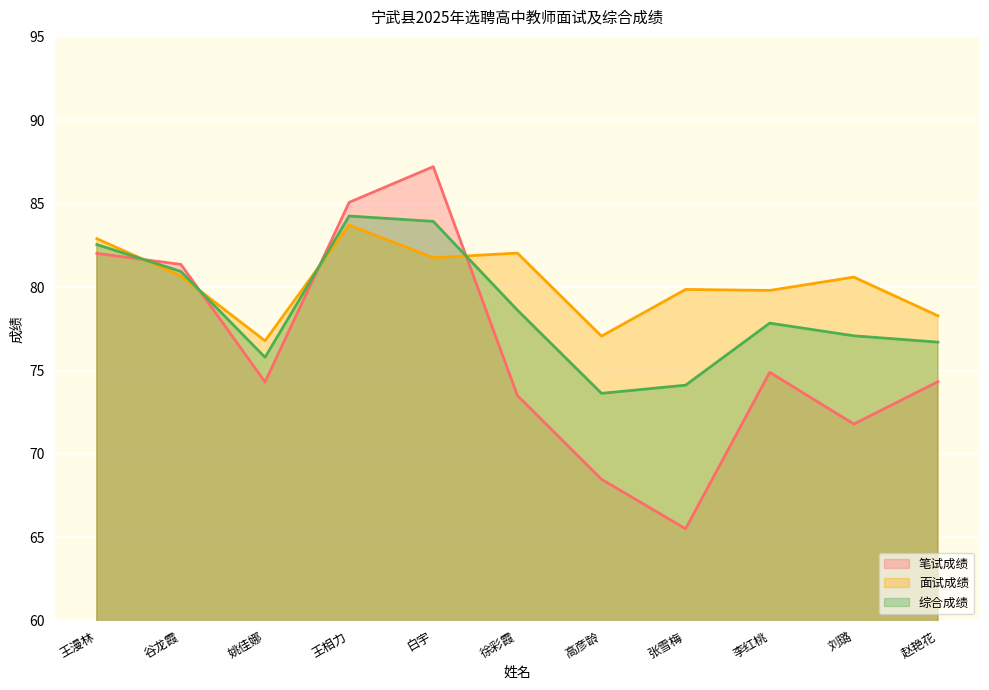

What is the difference between the maximum and minimum values in the 面试成绩 series?

6.9